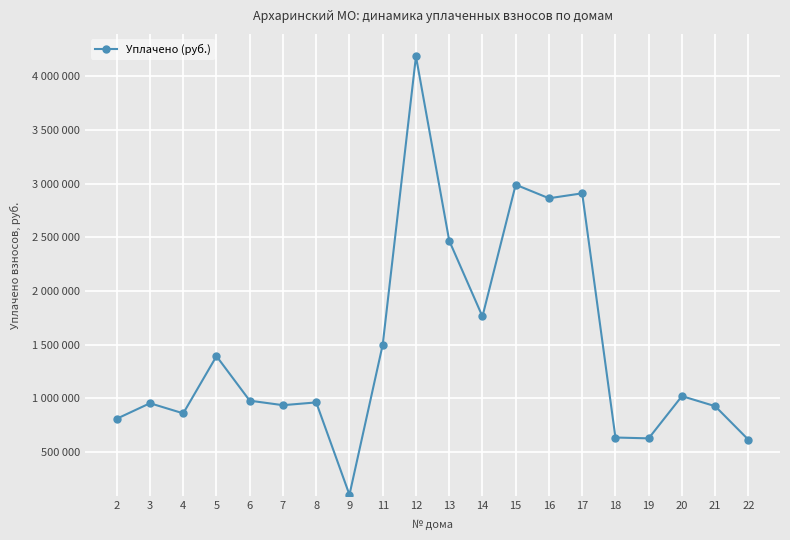

Is this an area chart (filled region under the line)?

No